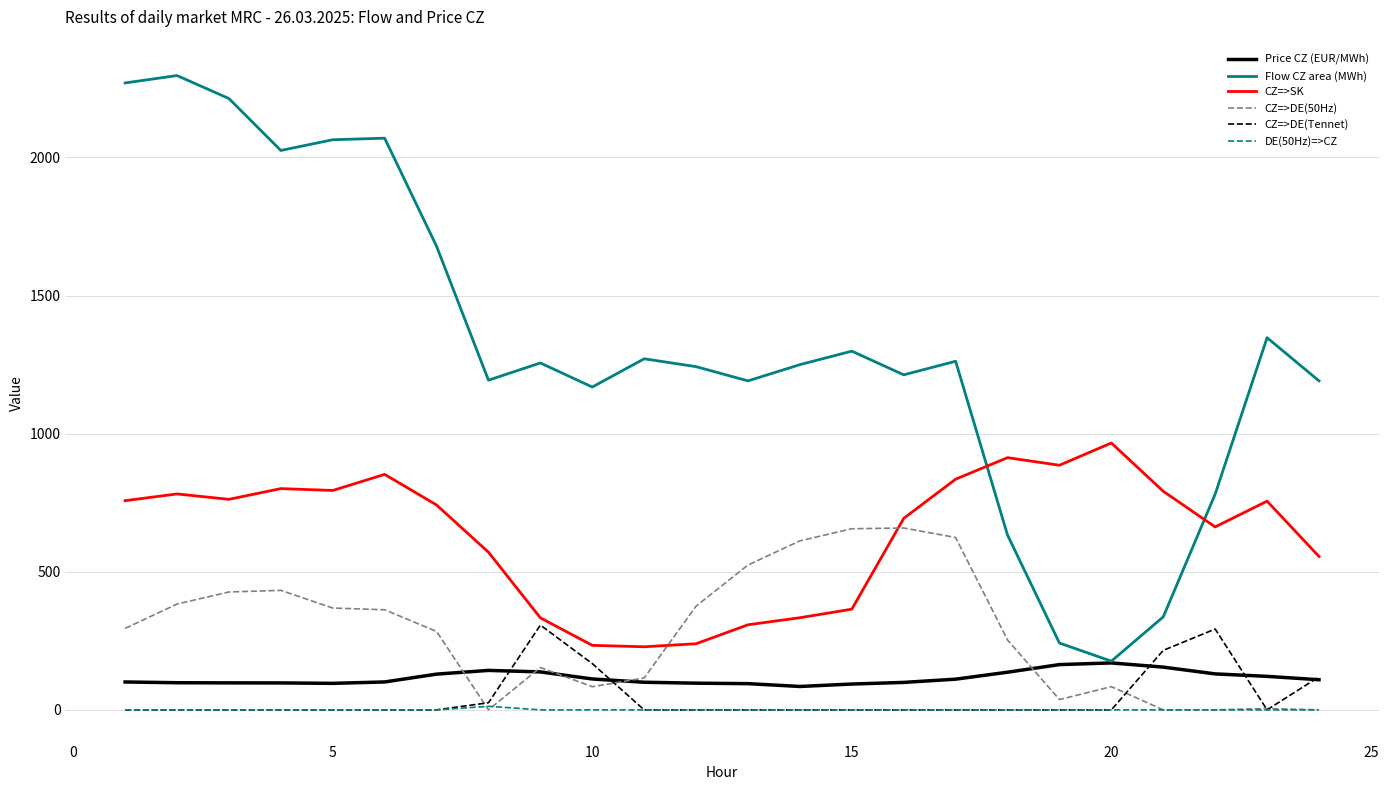

Which series has the widest spread of values?

Flow CZ area (MWh)